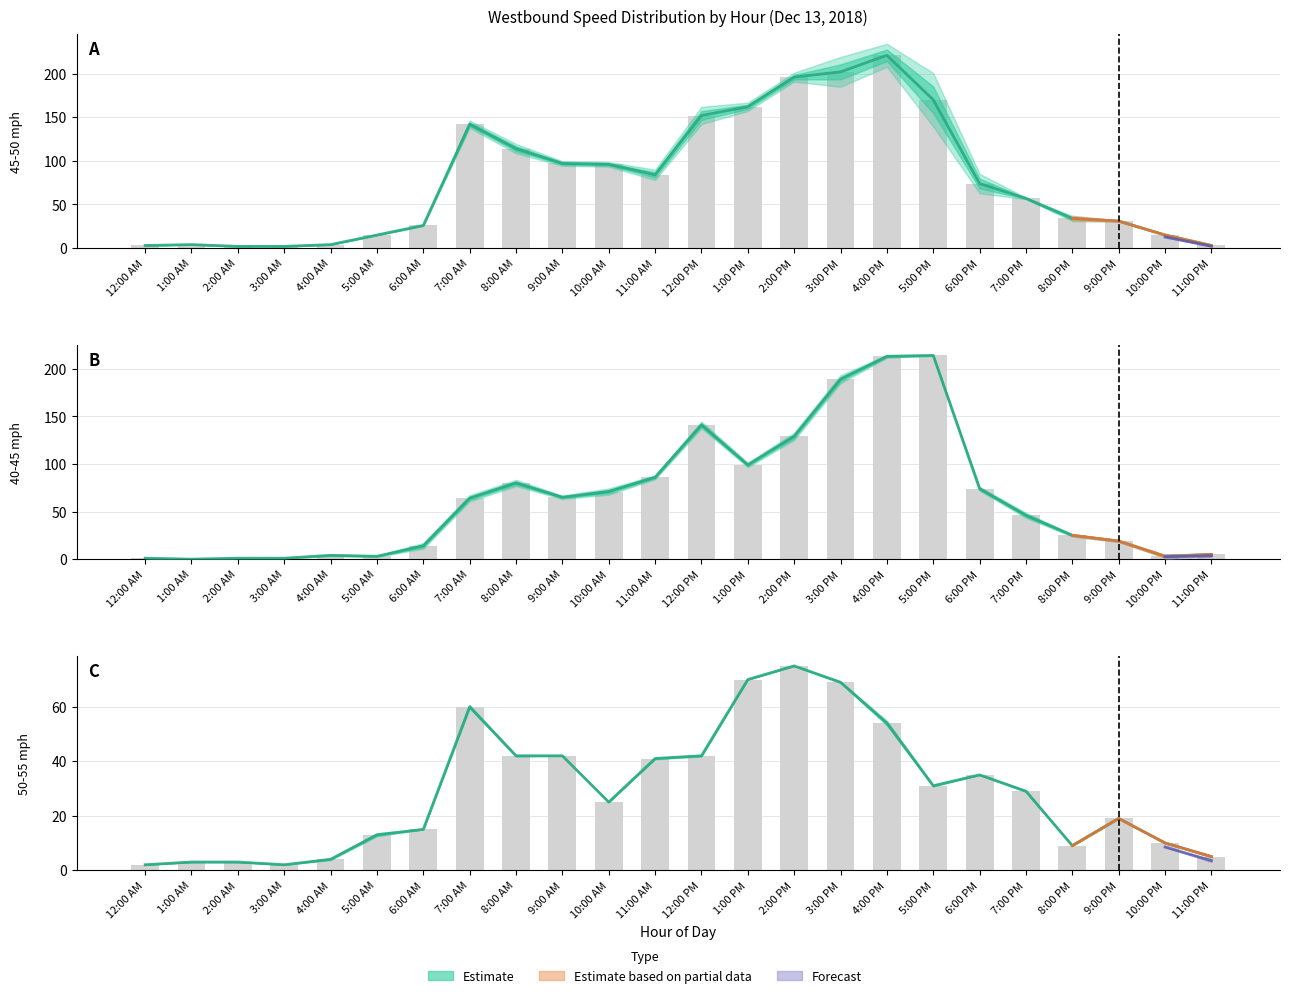

The value at 4:00 PM is 16. True or false?

False